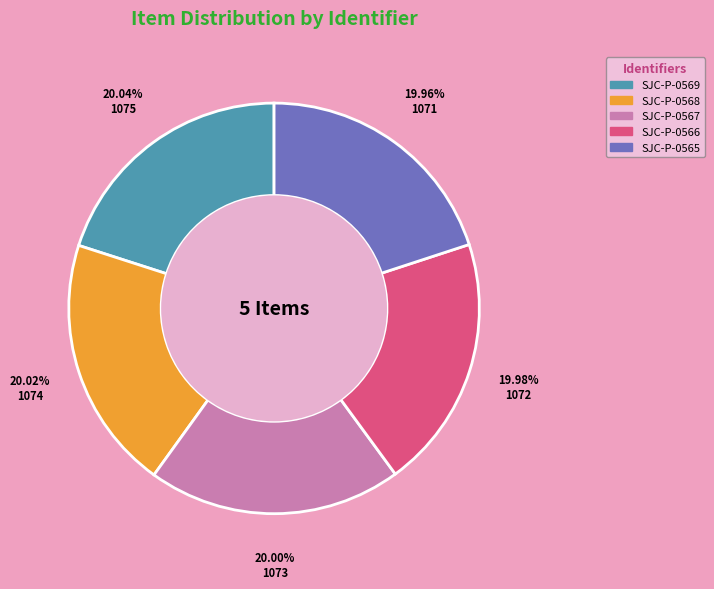

To the nearest percent, what is the average slice percentage?

20%